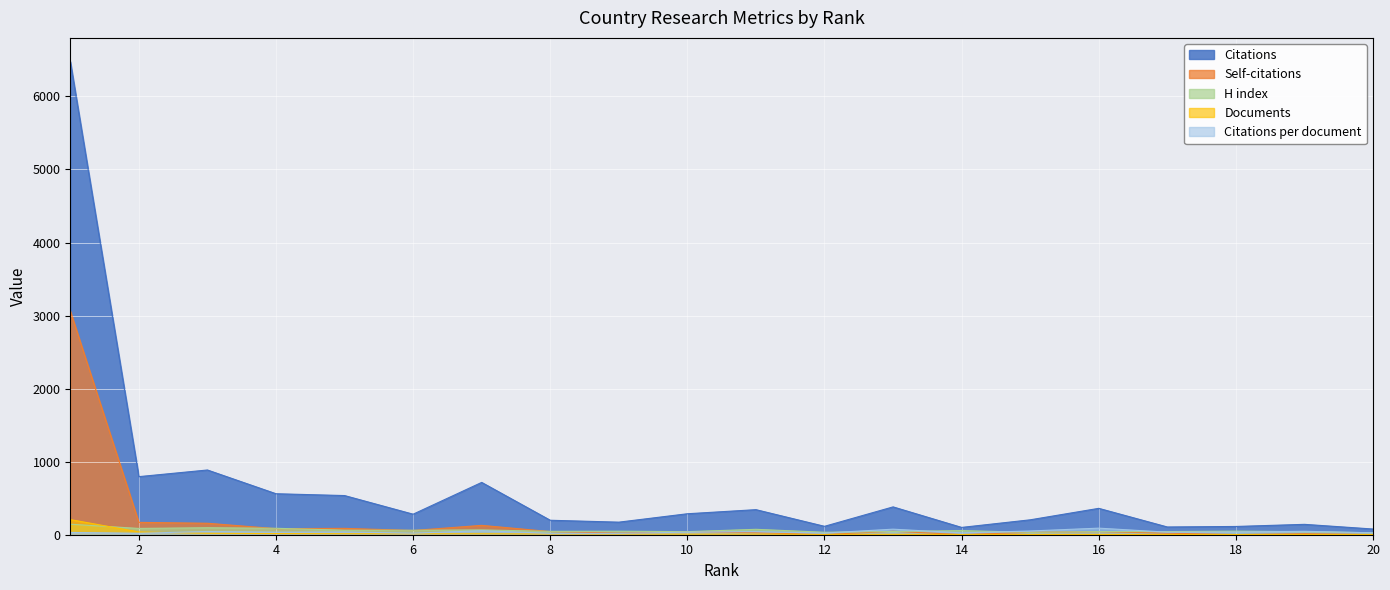

At which category is the sum across all series the highest?

1